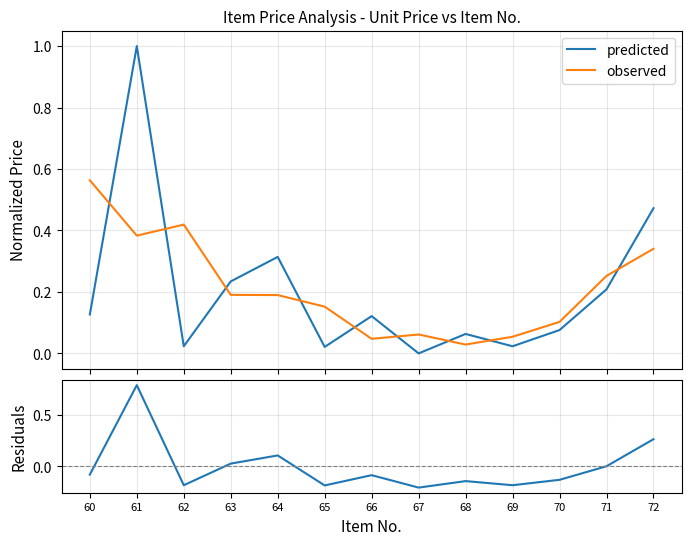

List the labels in order of observed value, largest first.

60, 62, 61, 72, 71, 63, 64, 65, 70, 67, 69, 66, 68